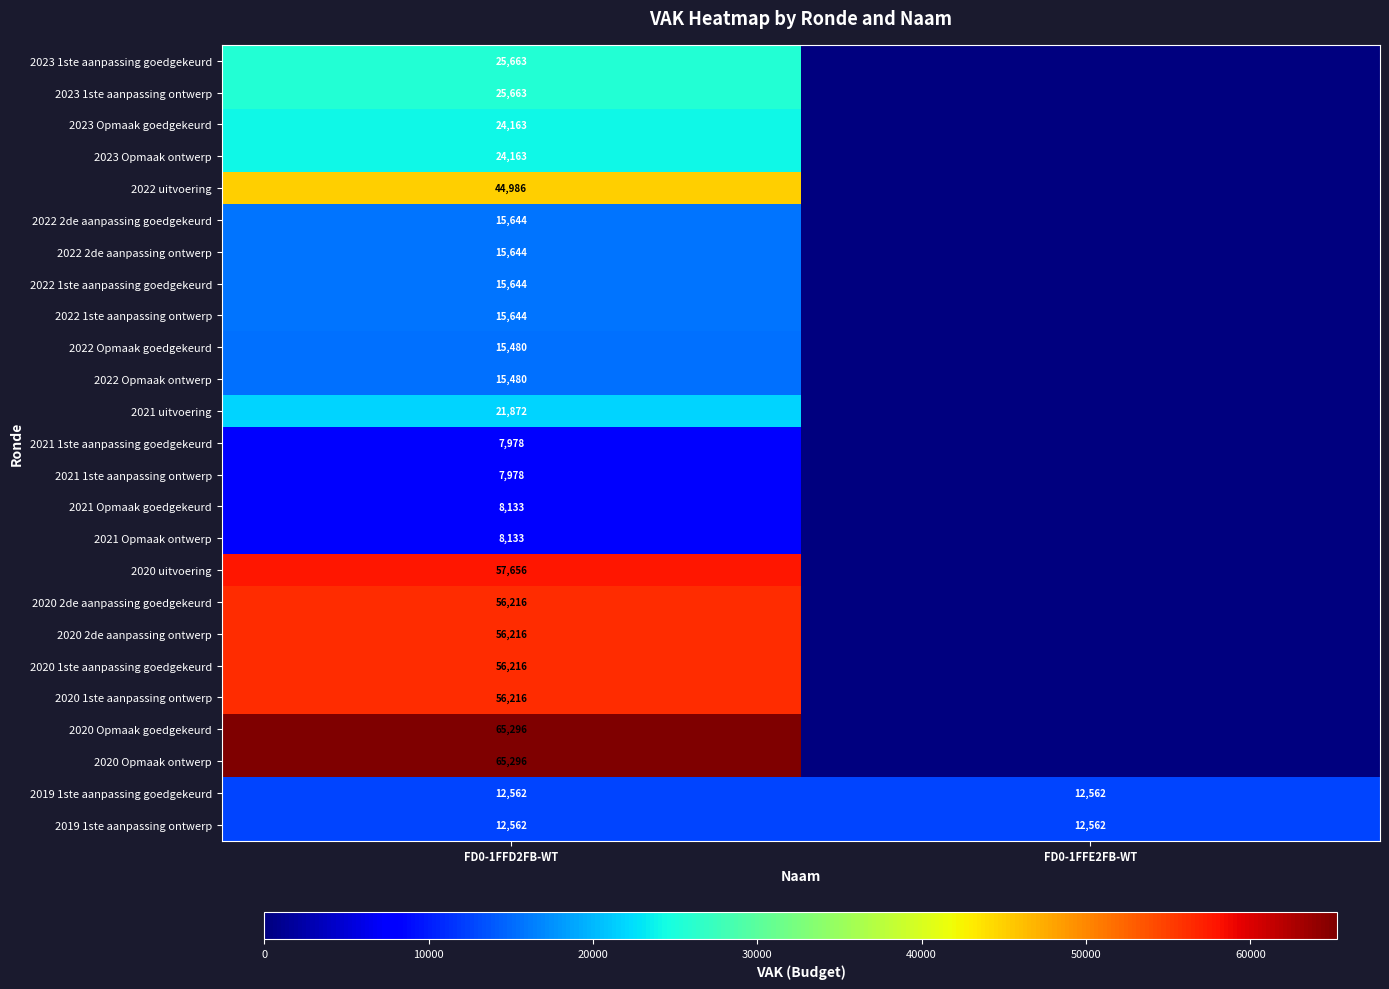

What is the average value of the 2019 1ste aanpassing goedgekeurd series?

12562